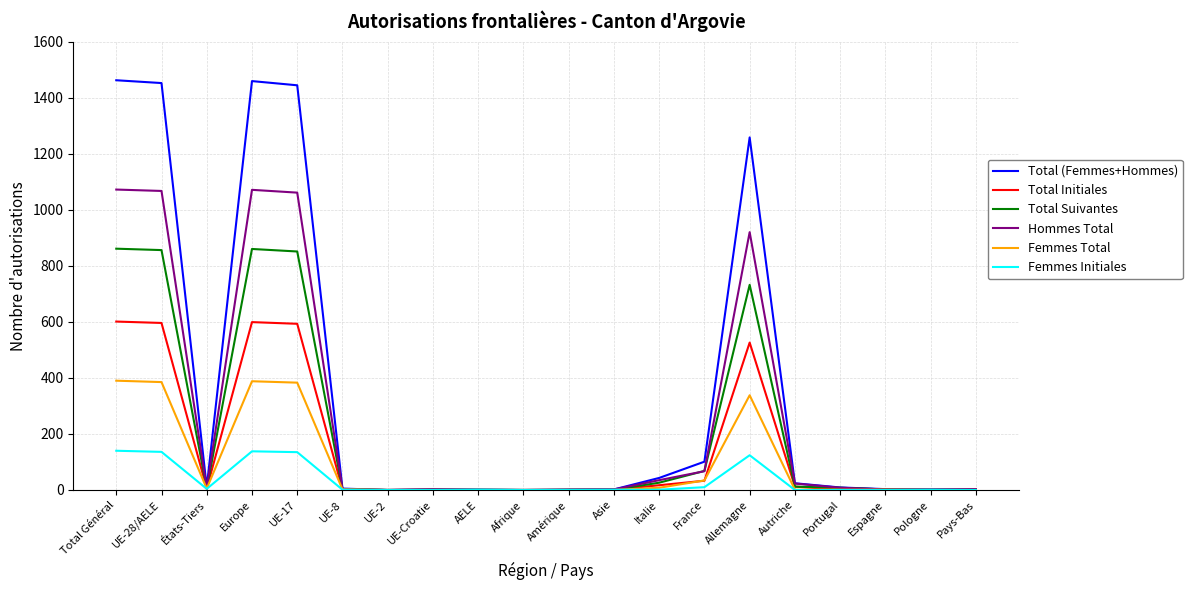

What position from the left is Asie?

12